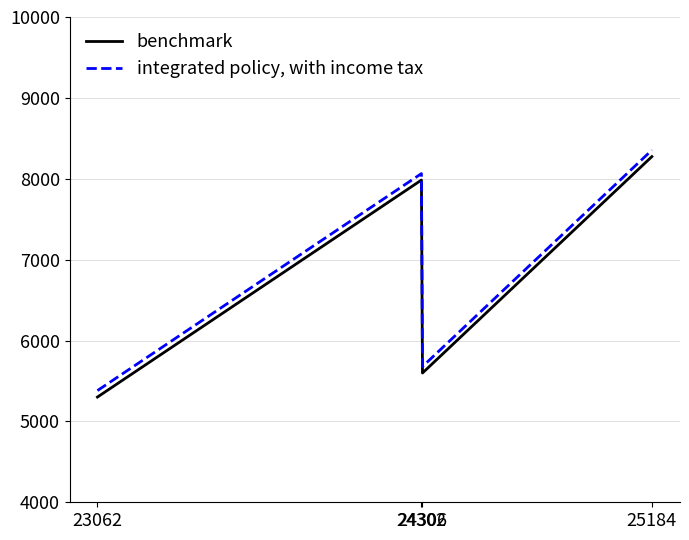

True or false: benchmark and integrated policy, with income tax cross at least once.

False